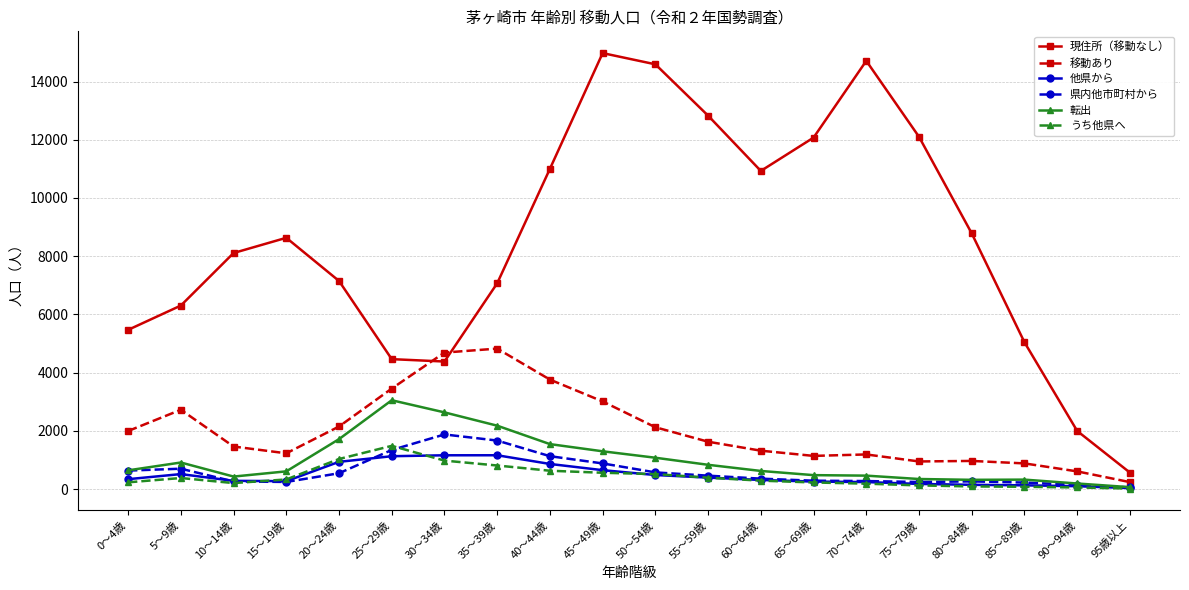

What is the minimum value for 移動あり?

238